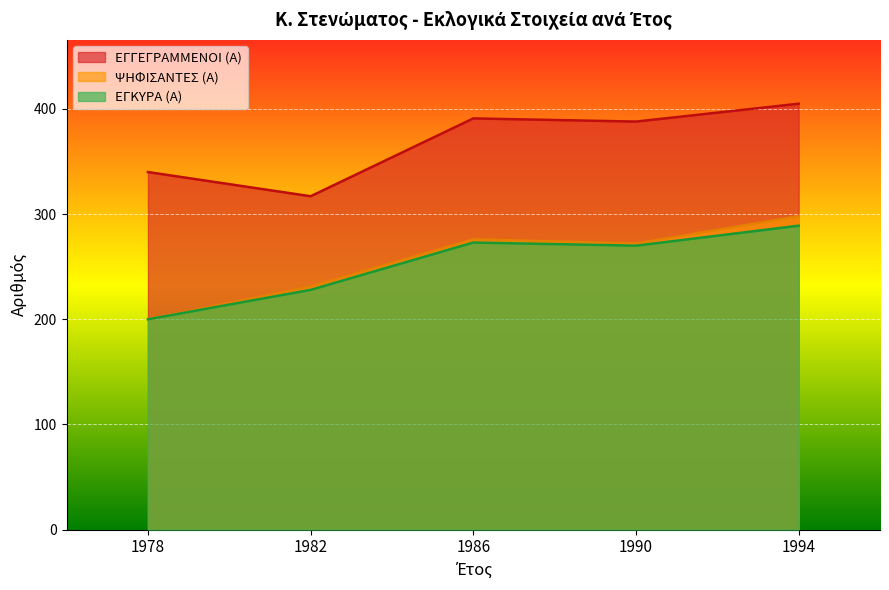

The ΕΓΚΥΡΑ (Α) series shows 279 at 1978. True or false?

False